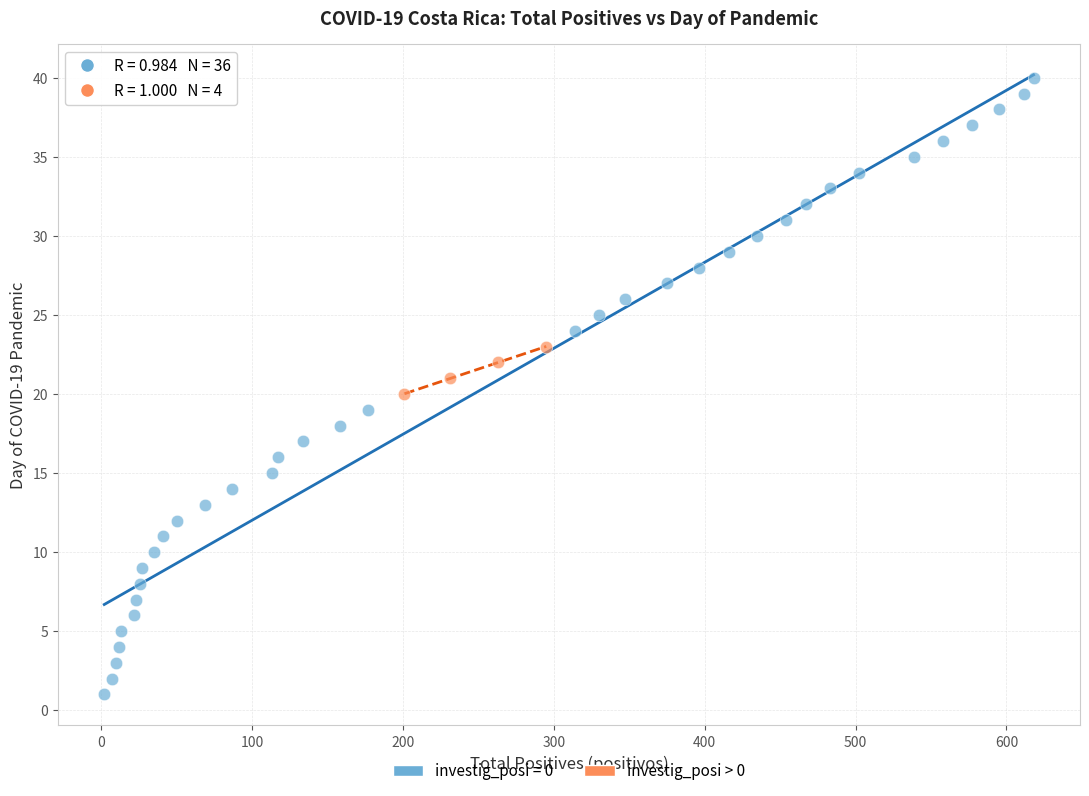

Which series contains the lowest Y value?

investig_posi = 0